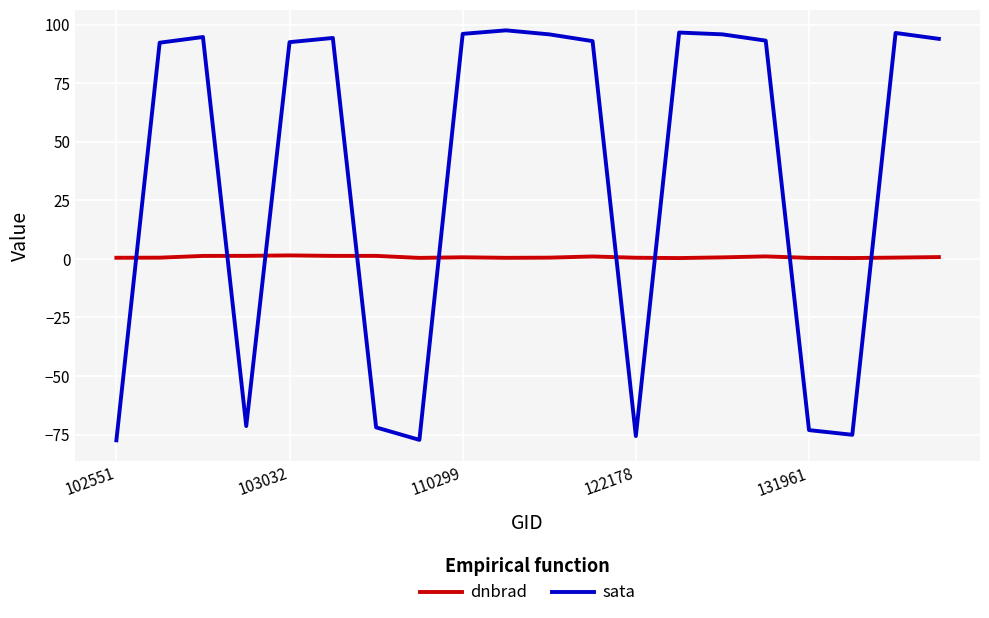

How many times do dnbrad and sata cross each other?

9